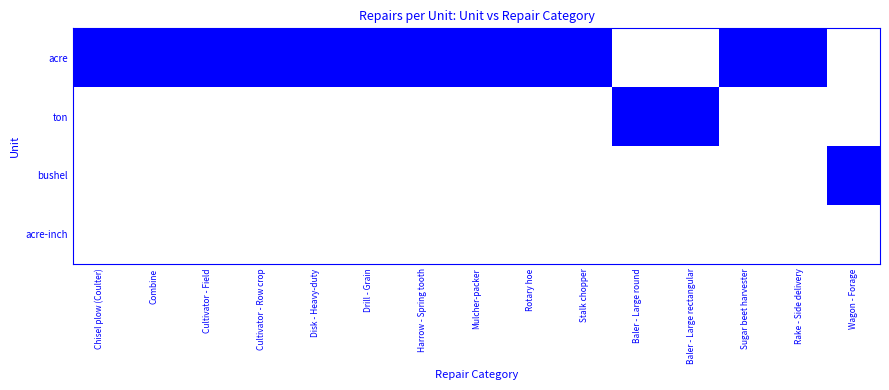

What is the greatest value displayed?

1